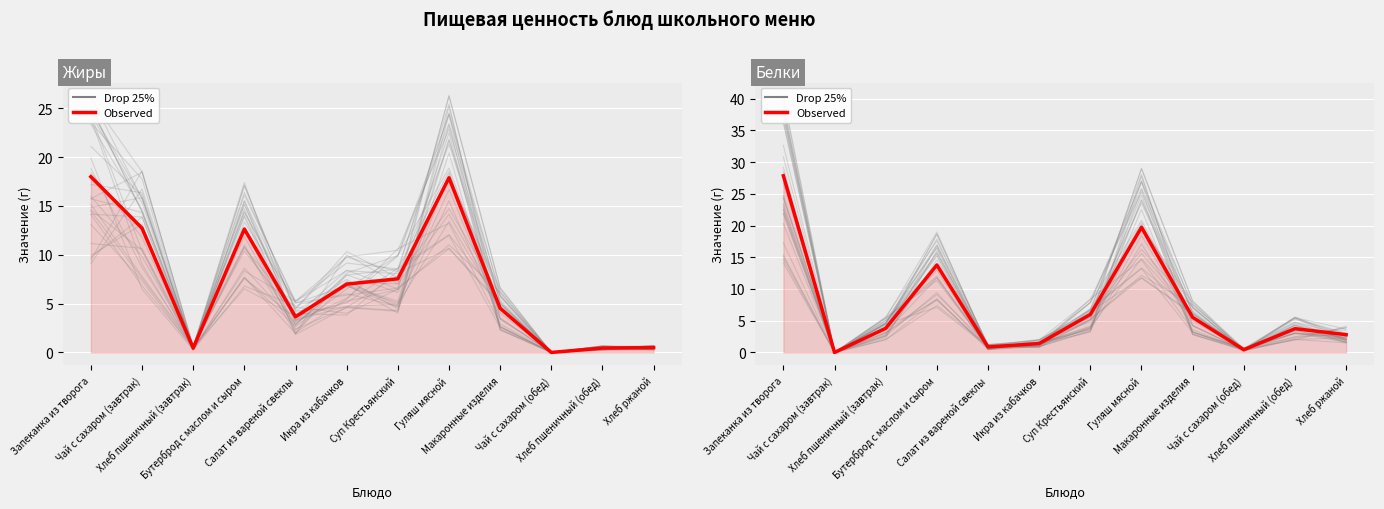

At which category is the sum across all series the highest?

Запеканка из творога